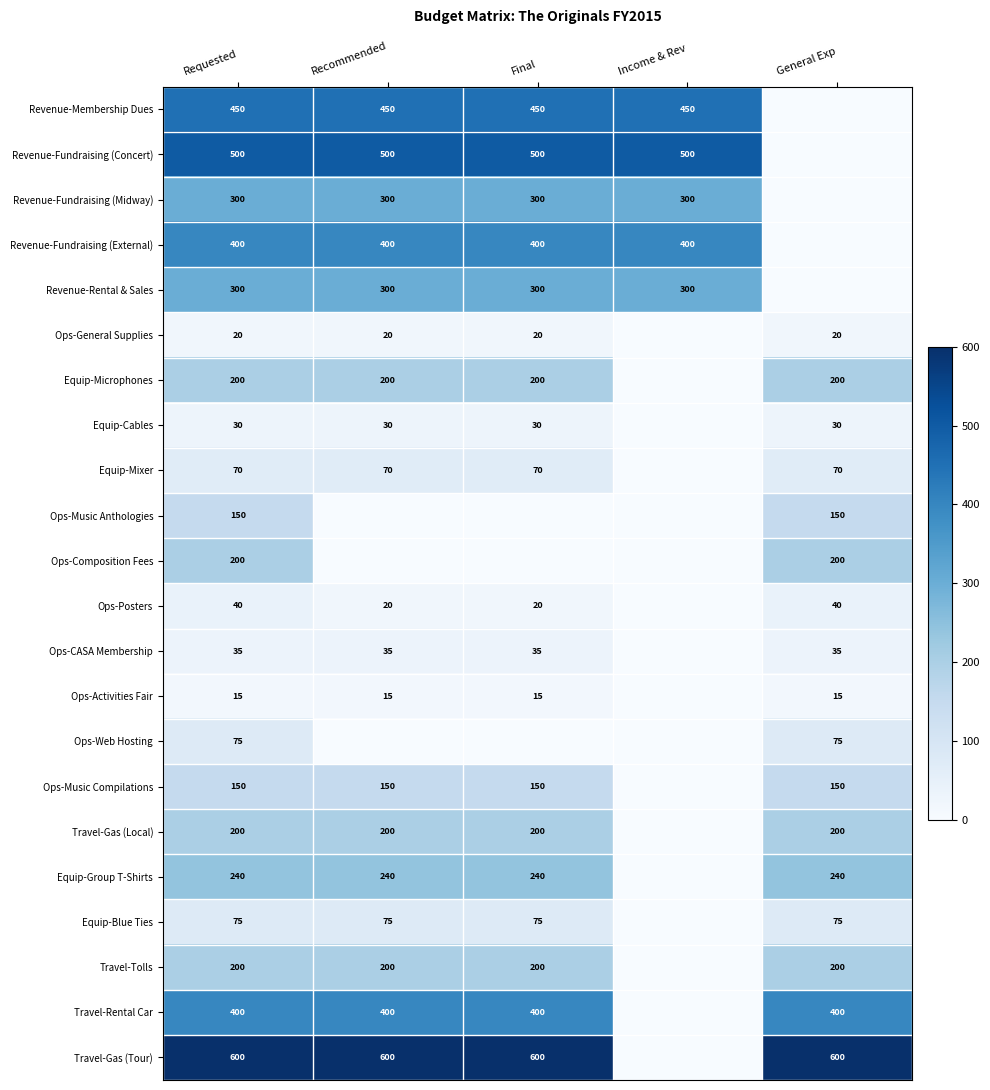

What is the sum of the Ops-Activities Fair values at General Exp and Recommended?

30